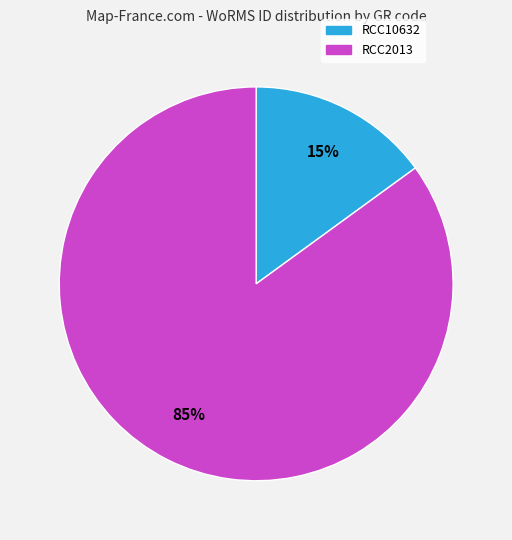

Count the number of slices in the pie.

2